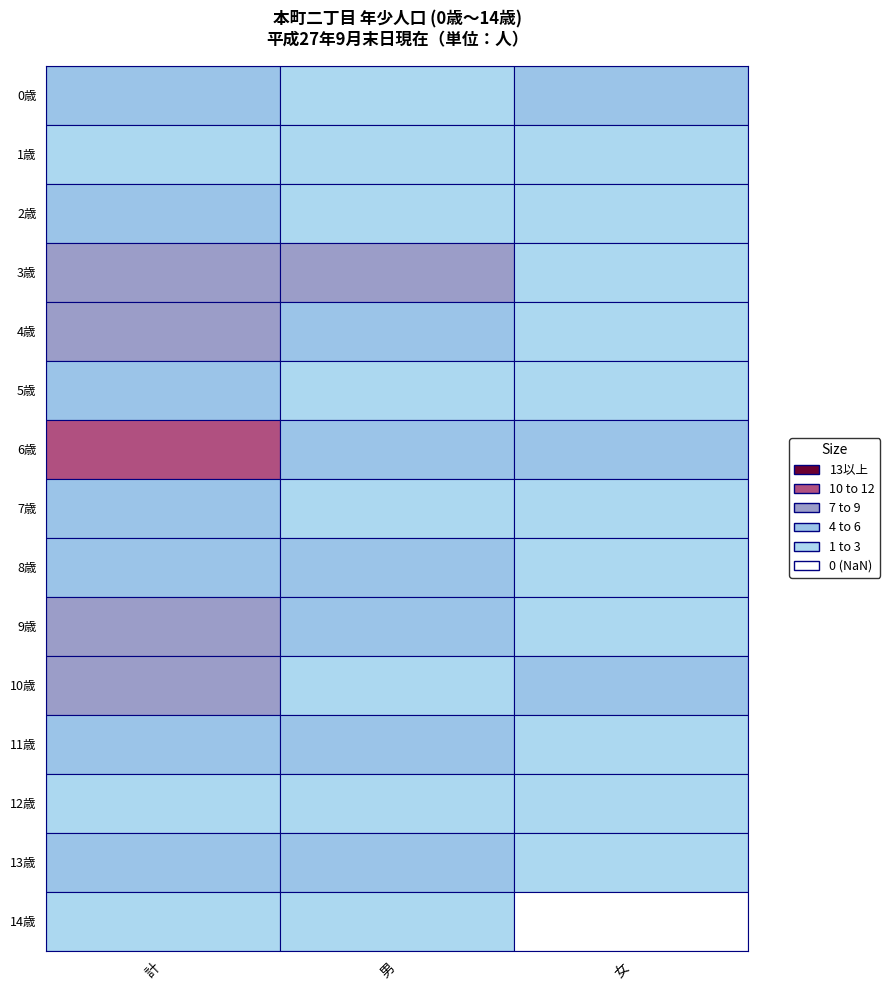

Which series changed the most between 計 and 女?

3歳